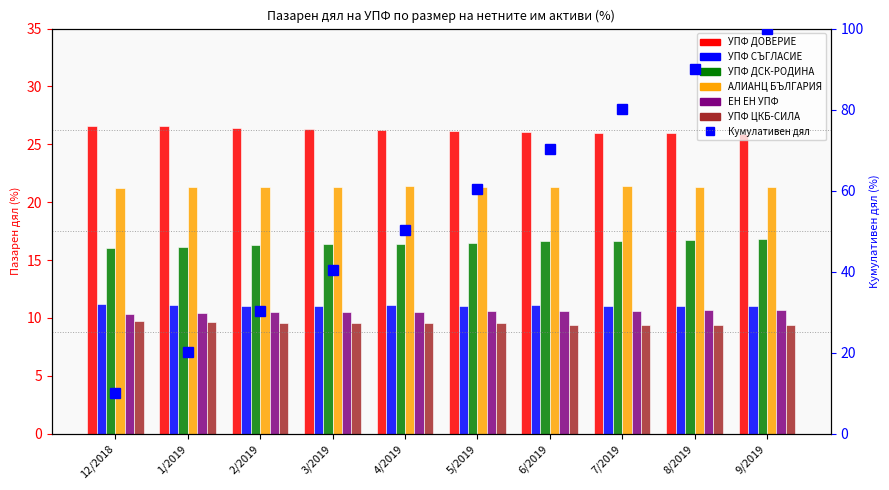

The value of АЛИАНЦ БЪЛГАРИЯ at 9/2019 is 21.3. True or false?

True